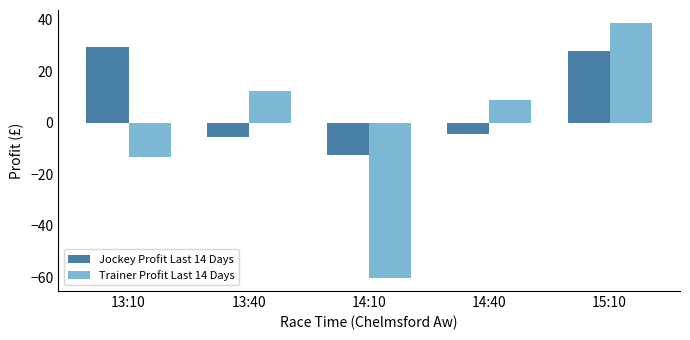

What is the label of the 1st bar from the left?

13:10